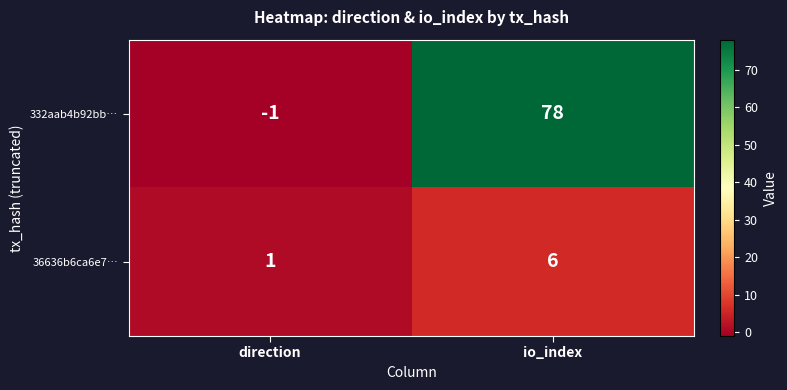

What is the difference between the highest and lowest values at io_index?

72